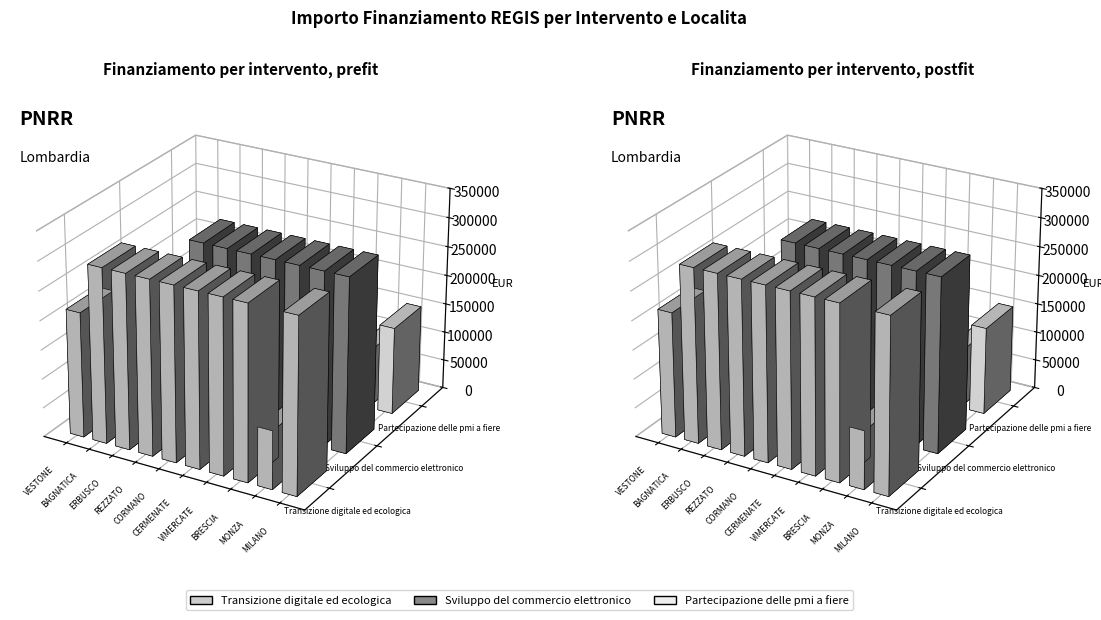

Which has a higher value, VESTONE or ERBUSCO?

ERBUSCO